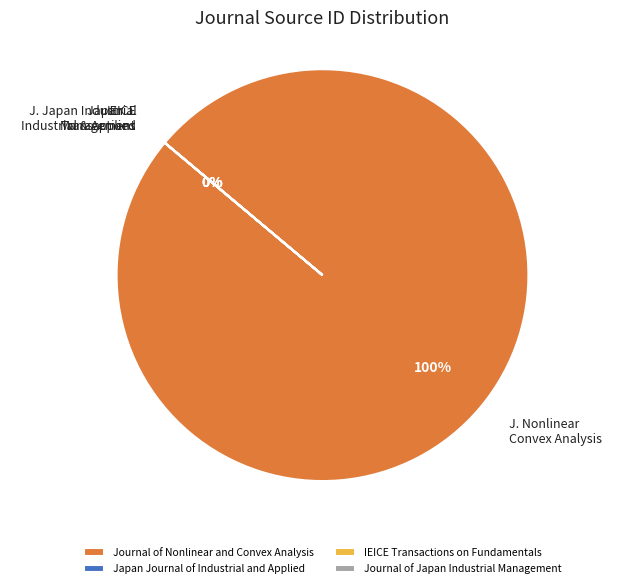

Is it true that Journal of Nonlinear and Convex Analysis is 100% of the pie?

True